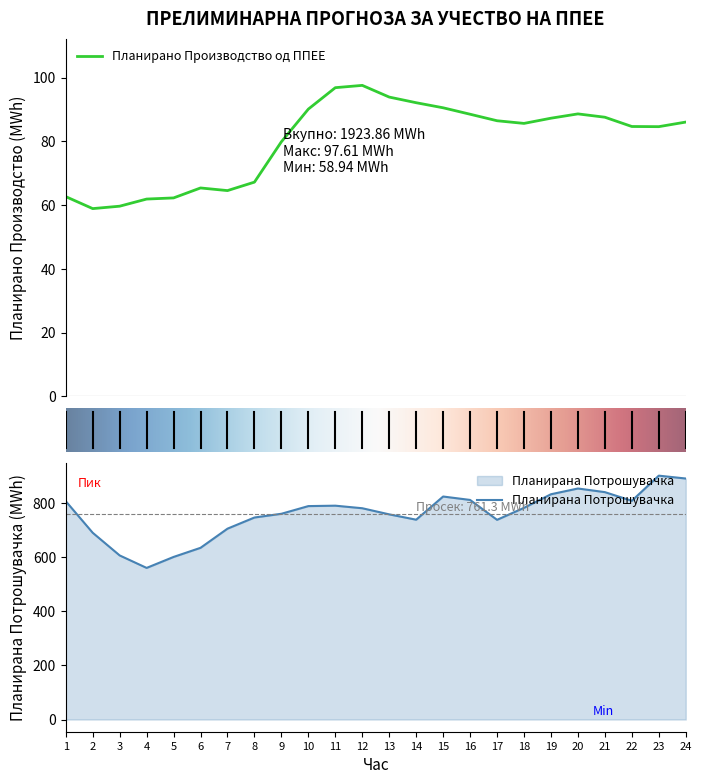

What is the value of the Планирано Производство од ППЕЕ point at the 3rd from the left?

59.7